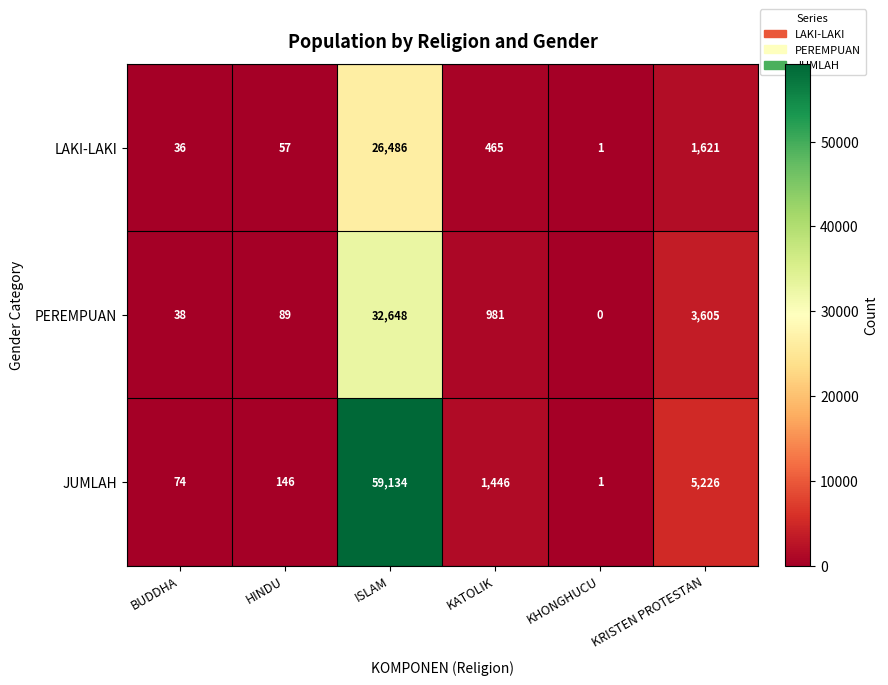

The value of LAKI-LAKI at KRISTEN PROTESTAN is 1621. True or false?

True